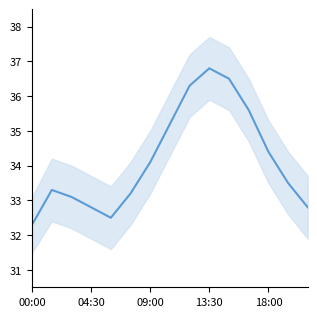

What is the minimum value shown in the chart?

32.3